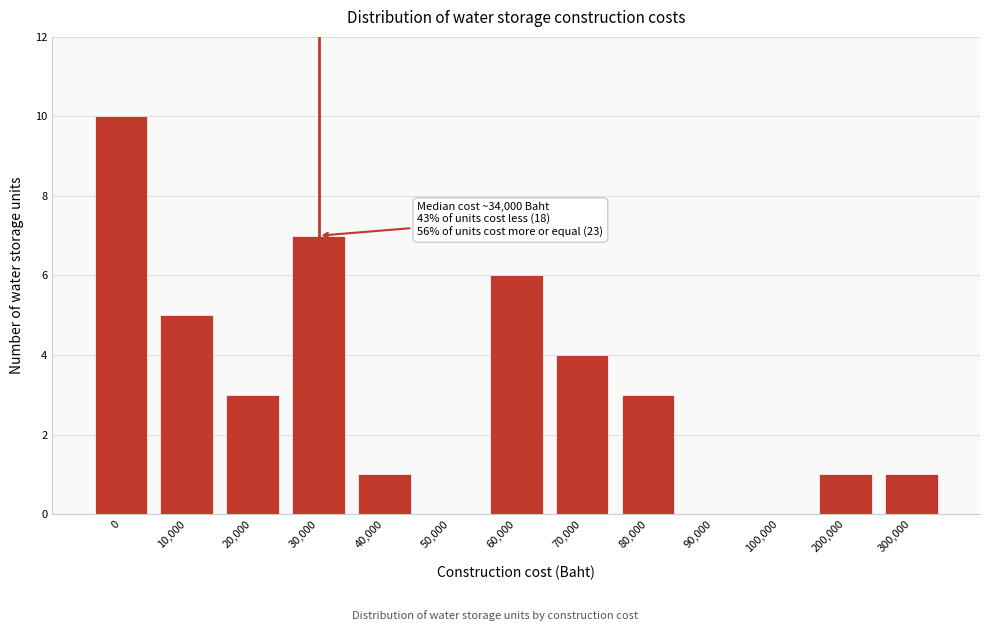

Reading left to right, list all the values displayed in this chart.

0=10	10,000=5	20,000=3	30,000=7	40,000=1	50,000=0	60,000=6	70,000=4	80,000=3	90,000=0	100,000=0	200,000=1	300,000=1